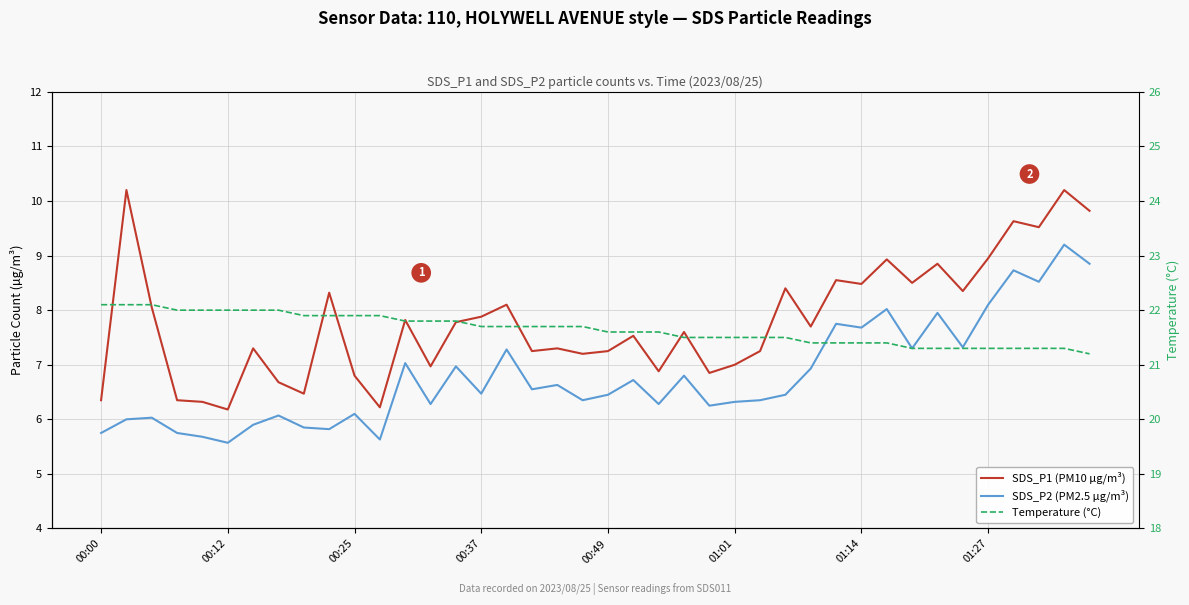

True or false: SDS_P2 (PM2.5 µg/m³) and Temperature (°C) cross at least once.

False